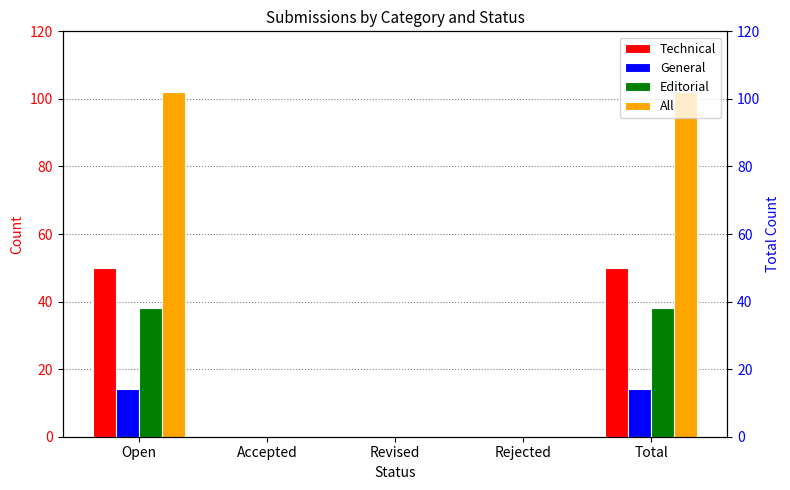

Between Rejected and Total, which series saw the biggest shift?

All